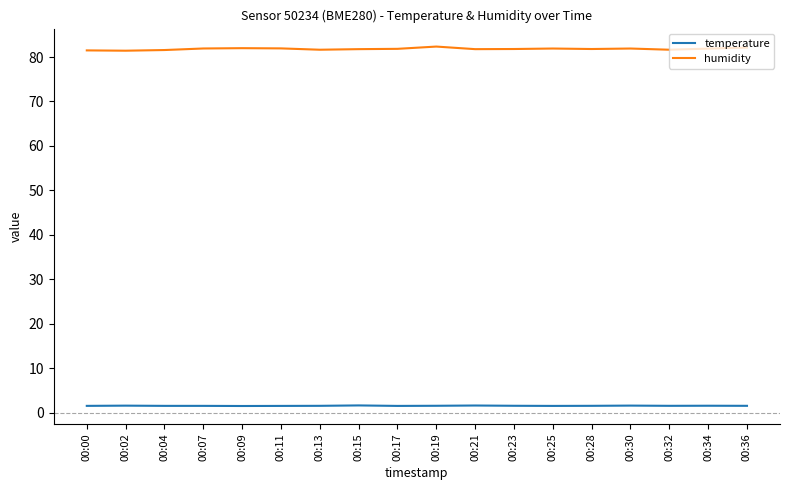

True or false: humidity and temperature cross at least once.

False